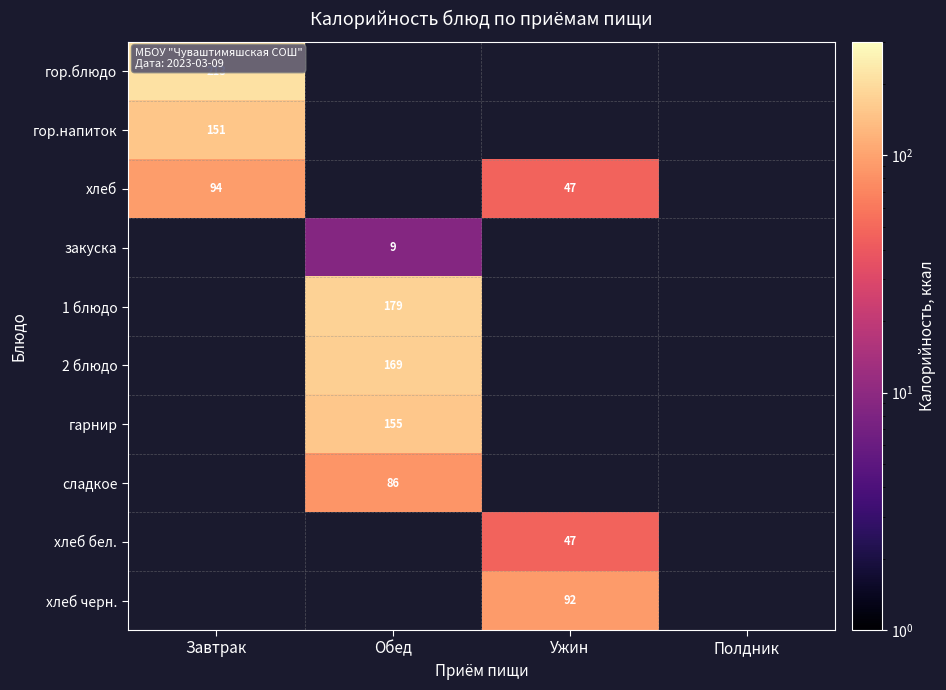

The value of 1 блюдо at Обед is 179. True or false?

True